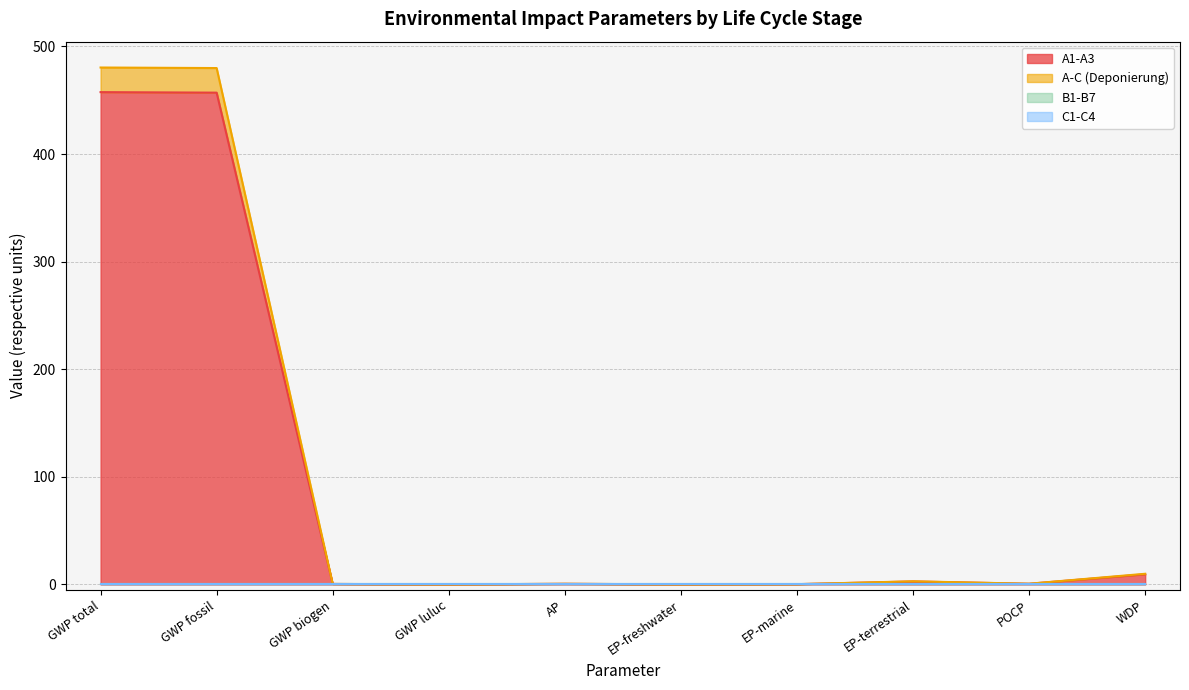

True or false: A-C (Deponierung) has a value of 0.8 at GWP biogen.

False